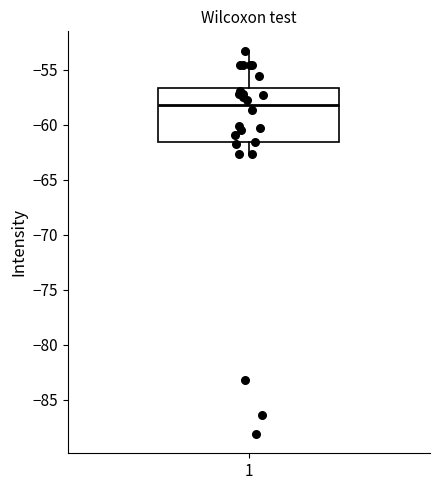

Read this box plot against the y-axis: the position of the median line, the range covered by the box, and the ends of both whiskers. The values are not printed on the chart, so give them approximately, as read against the axis.

median -58.0, box -61.5 to -56.5, whiskers -62.5 to -53.0